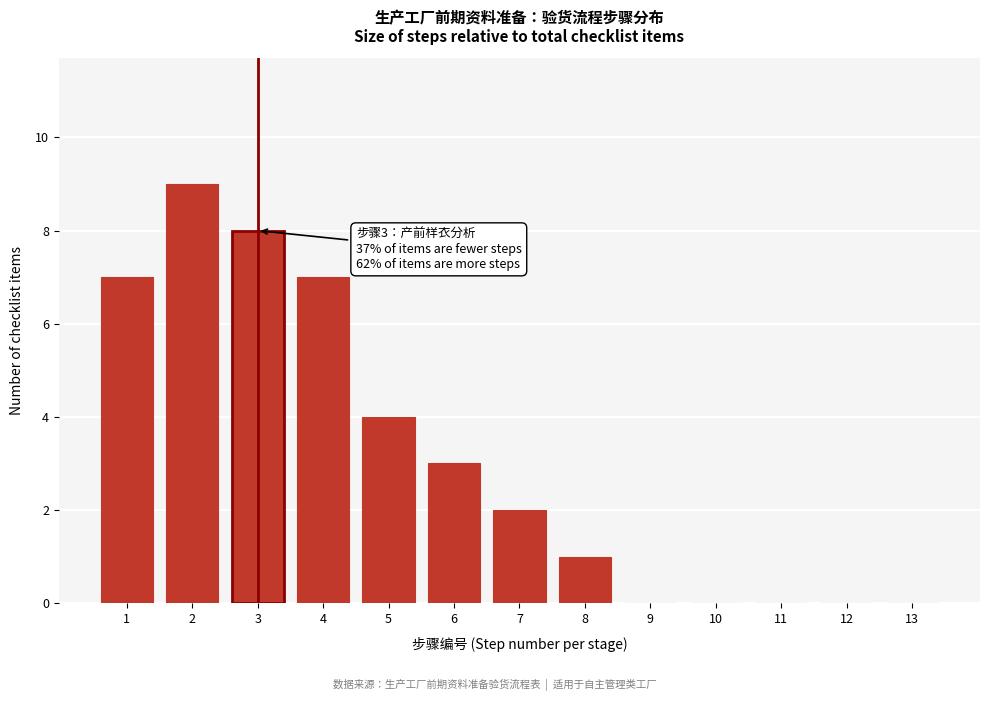

Reading right to left, what are all the values shown in this chart?

13=0	12=0	11=0	10=0	9=0	8=1	7=2	6=3	5=4	4=7	3=8	2=9	1=7